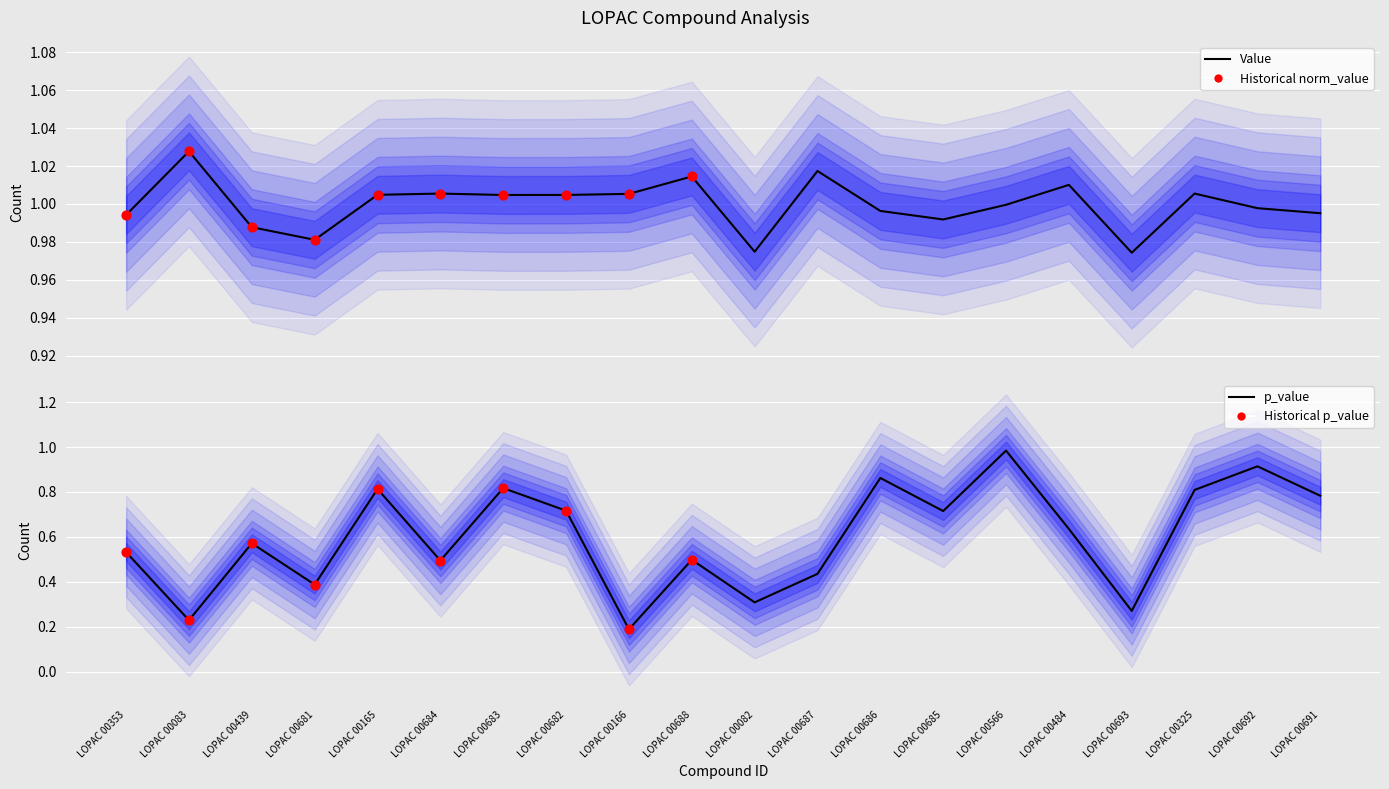

Is the value of p_value at LOPAC 00682 greater than the value of value at LOPAC 00691?

No